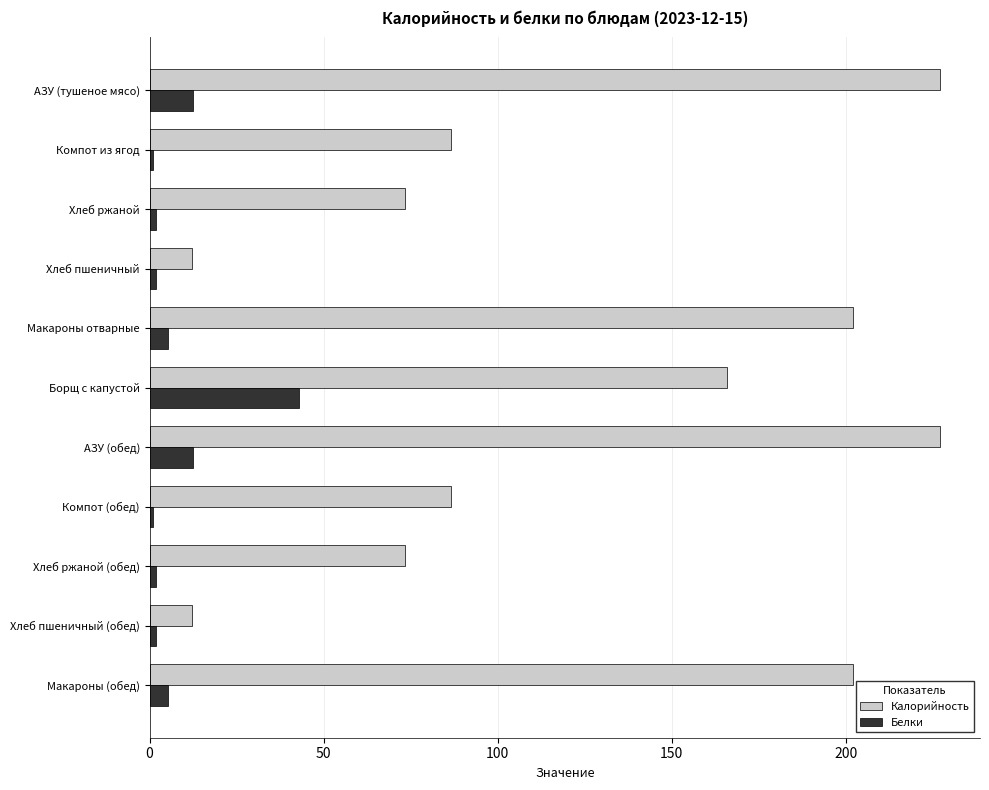

What is the approximate value of Белки at Макароны отварные?

5.3